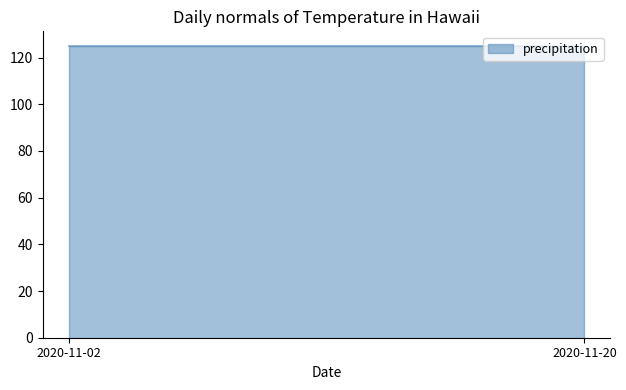

True or false: Kupona likme % has more than 0 points higher than both neighbors.

False